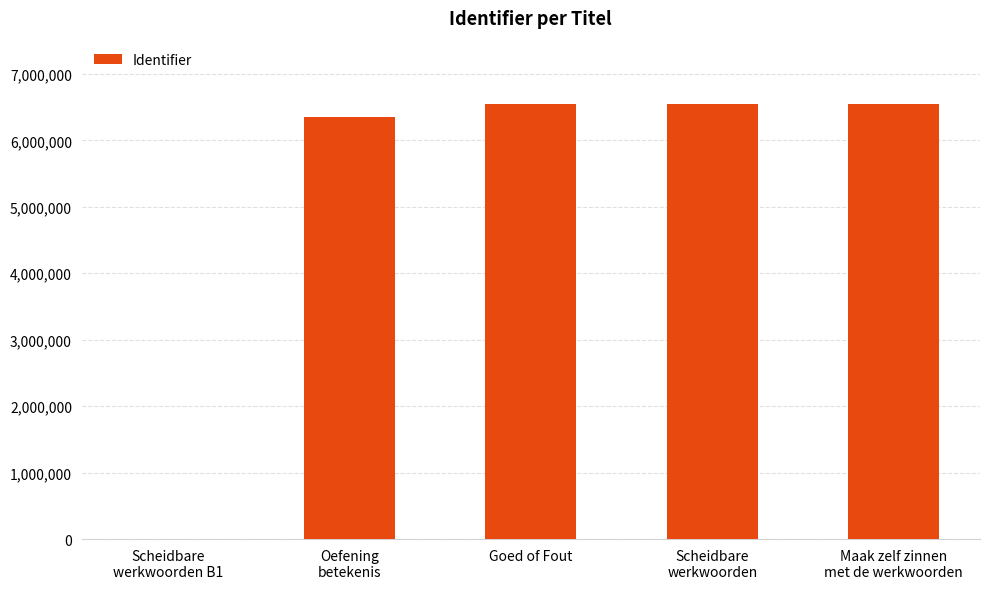

What is the maximum value shown in the chart?

6542722